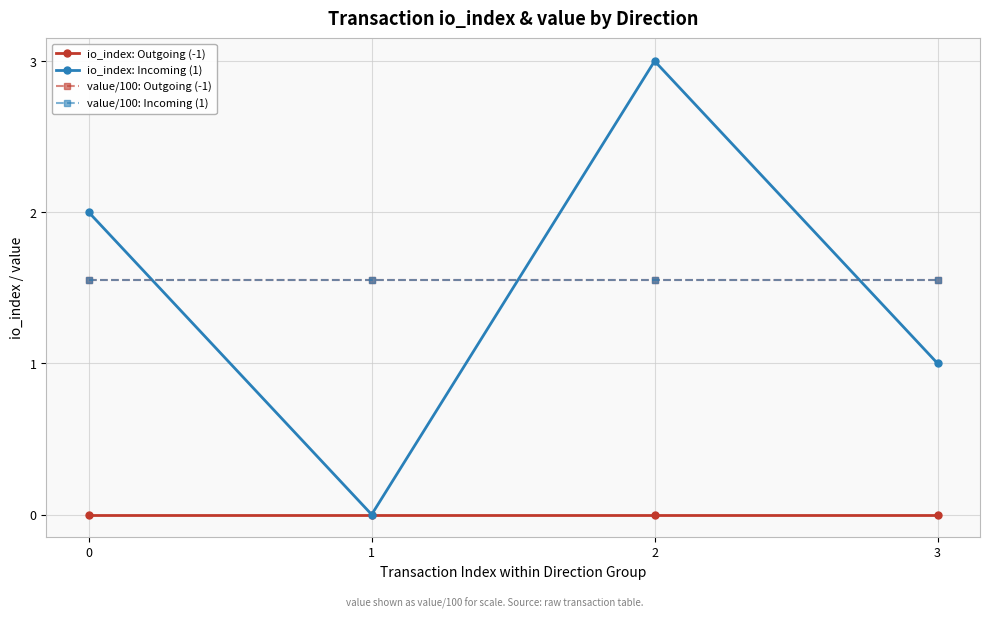

Is this an area chart (filled region under the line)?

No